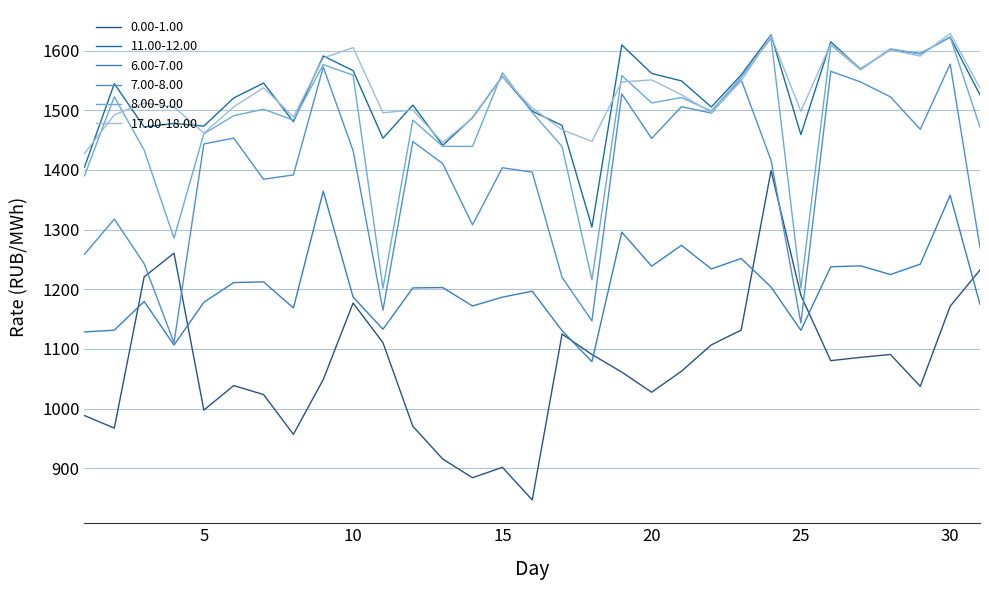

Does the chart display data point markers on the line(s)?

No